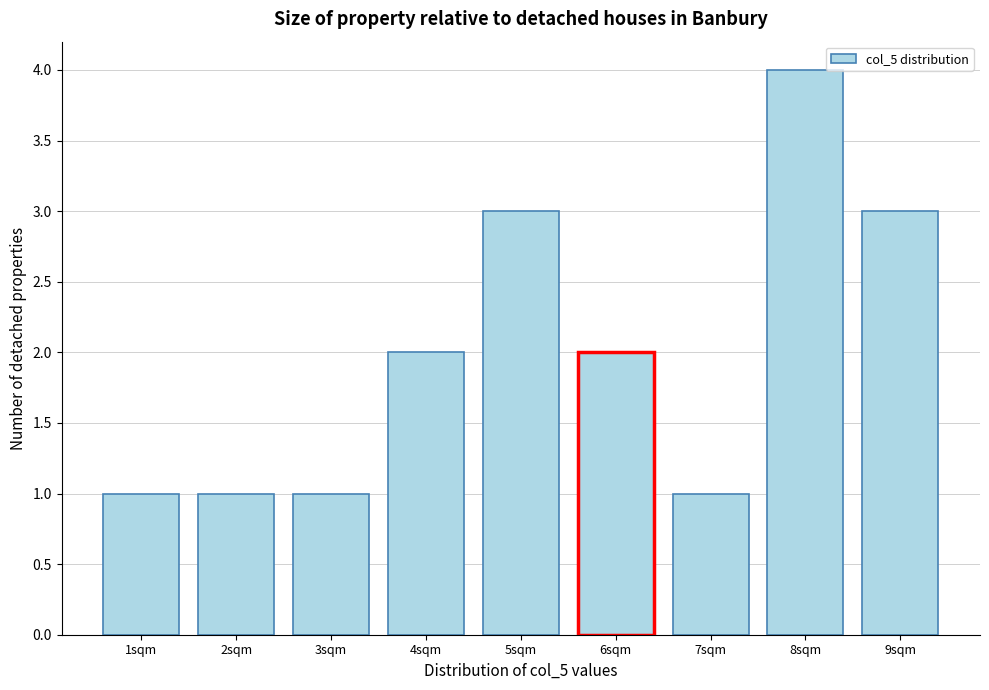

Reading left to right, list all the values displayed in this chart.

1	1	1	2	3	2	1	4	3